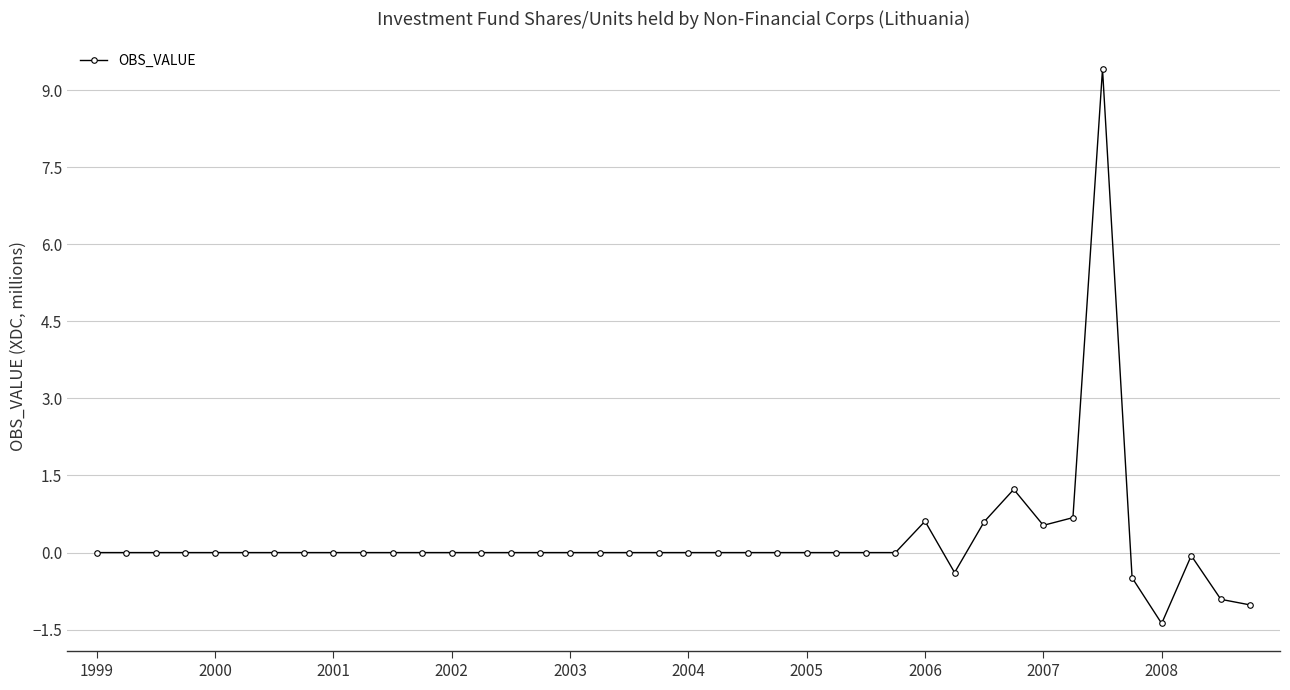

How many categories are shown in the chart?

40